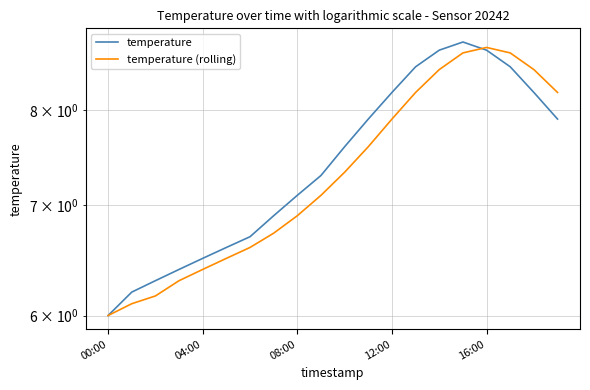

What is the total value across all series at 00:00?

12.0